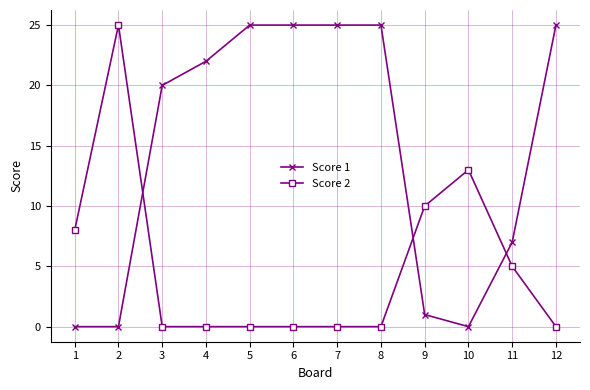

Which series has the largest total across all categories?

Score 1